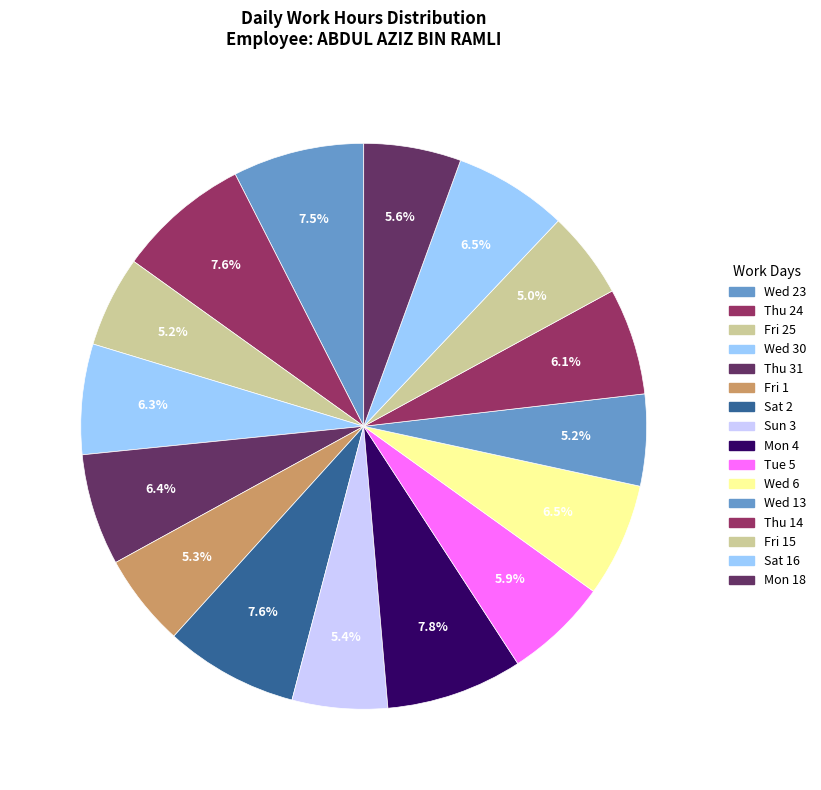

How many slices are in this pie chart?

16